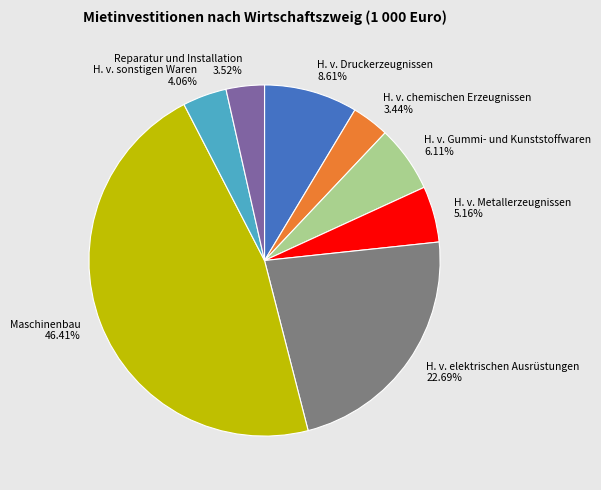

Which slice is the largest?

Maschinenbau